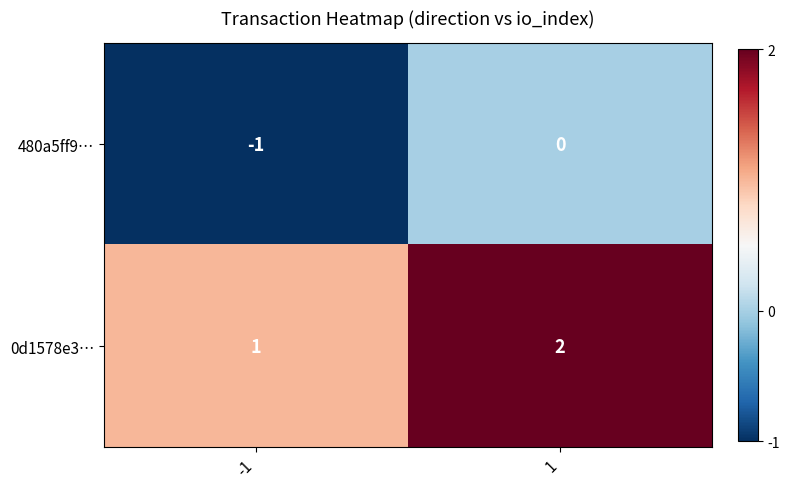

What is the sum of the 0d1578e3… values at 1 and -1?

3